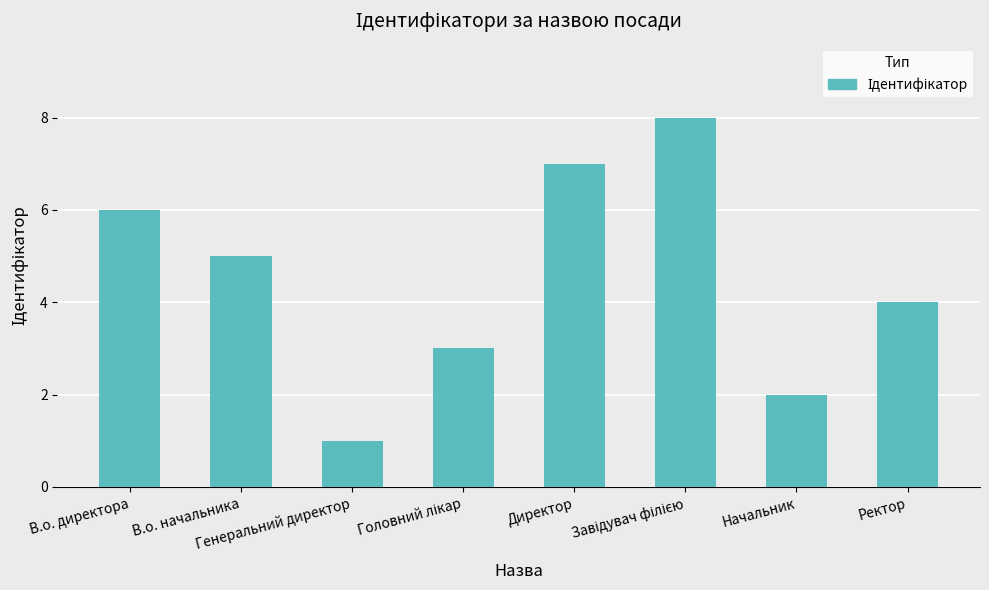

What is the greatest value displayed?

8